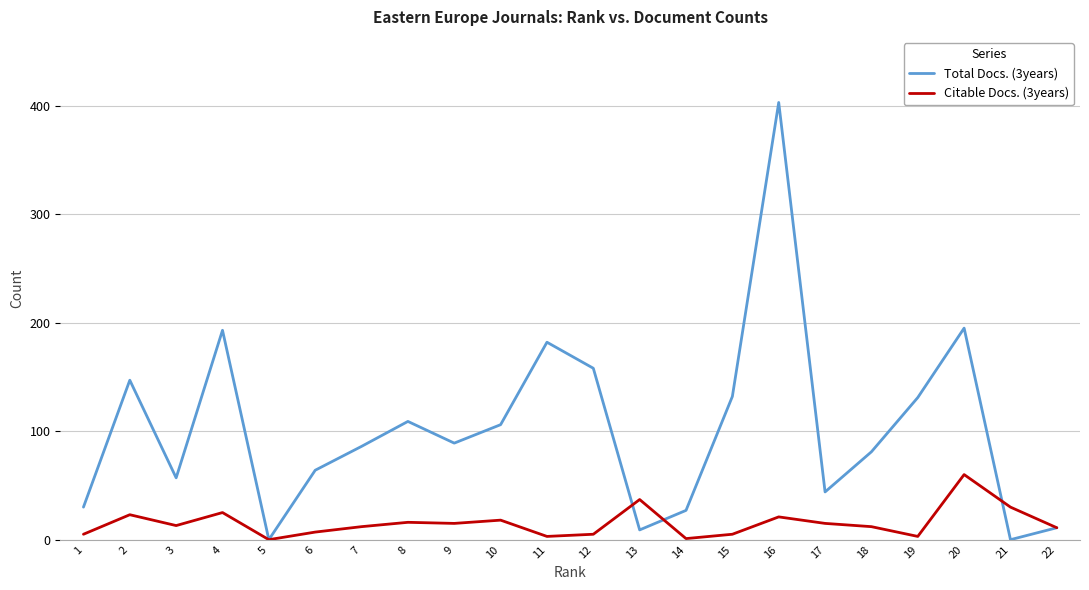

In Total Docs. (3years), how many points are higher than both neighbors (excluding endpoints)?

6